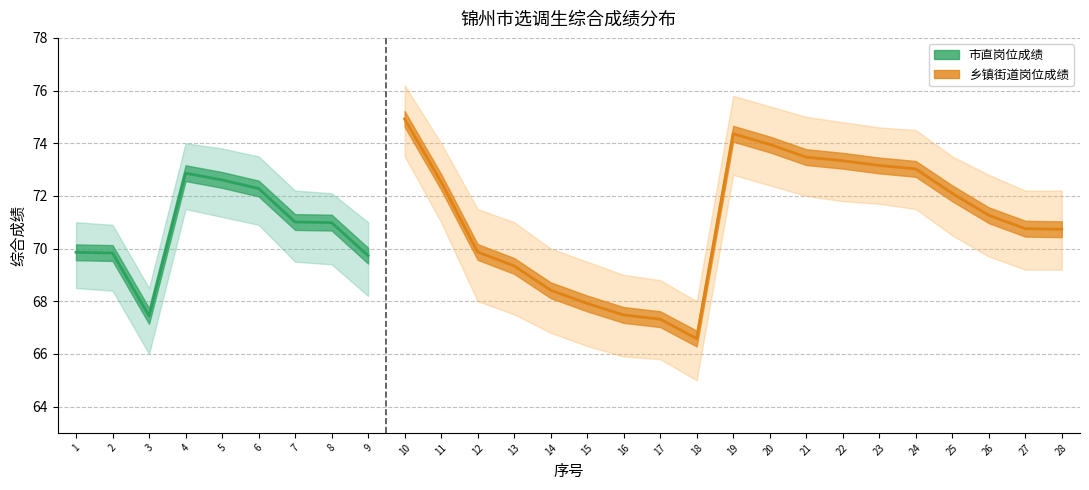

Which label corresponds to the largest value in the chart?

10